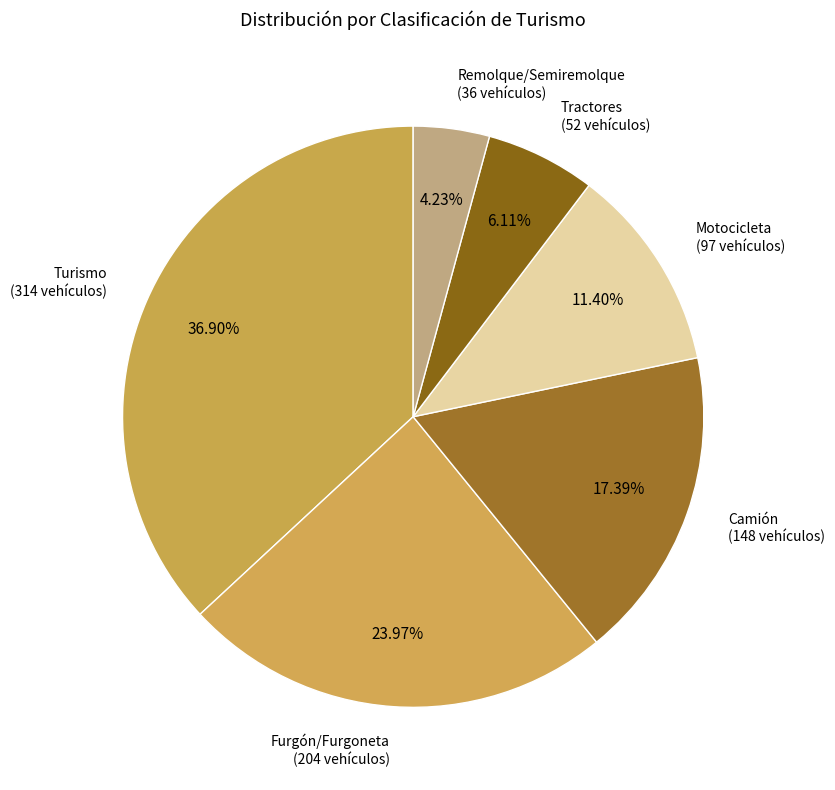

To the nearest percent, what is the difference between the Camión and Motocicleta slice percentages?

6%